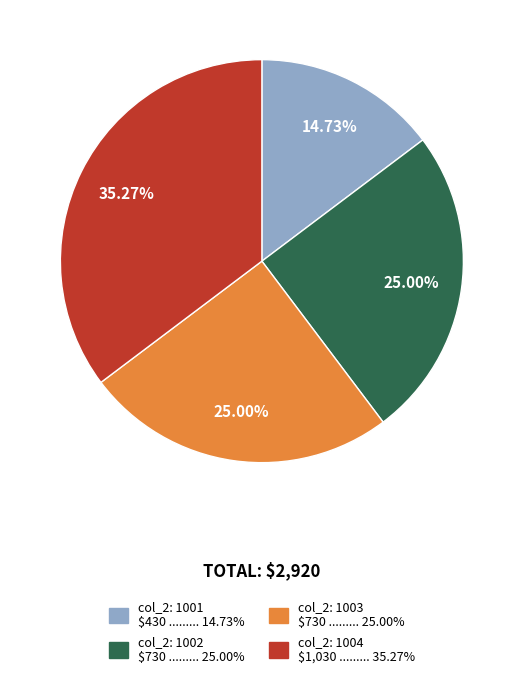

To the nearest percent, what is the average slice percentage?

25%